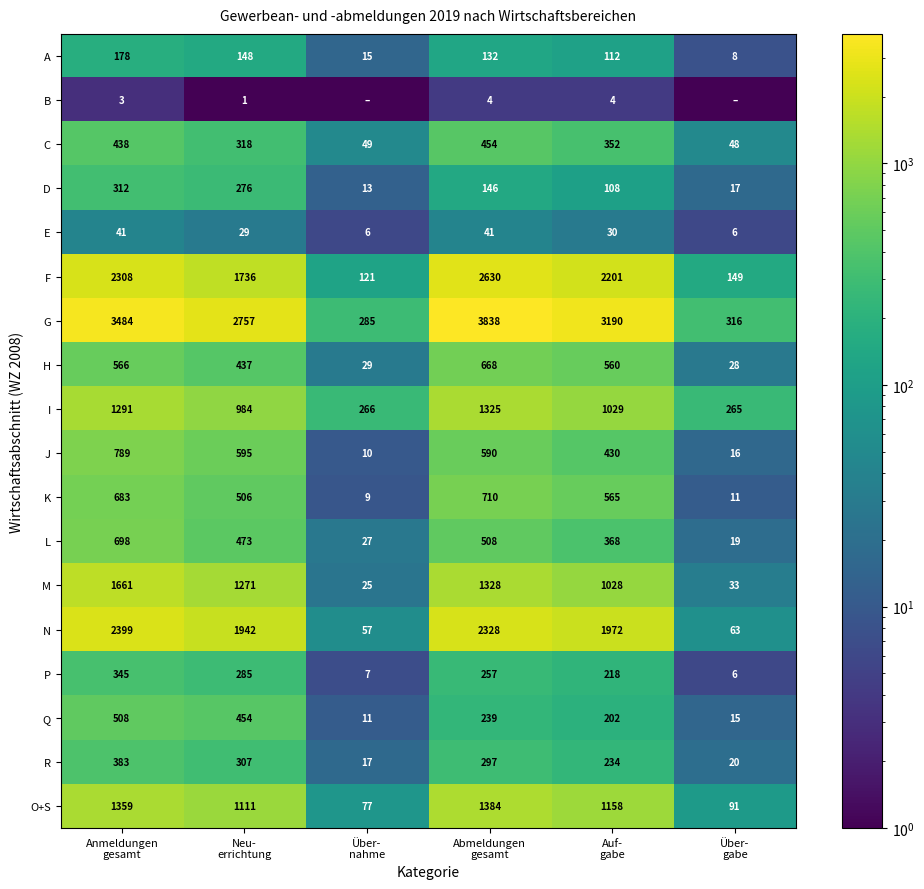

What is the sum of all I values?

5160.0